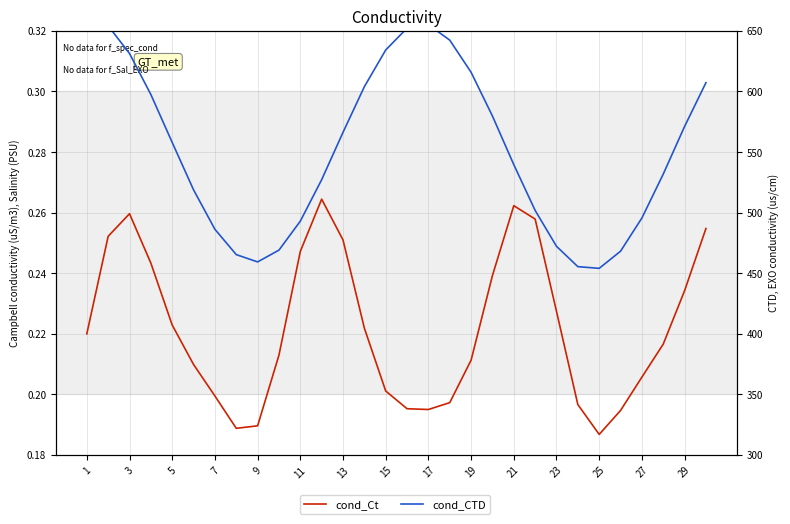

What is the label of the 6th point from the left?

11